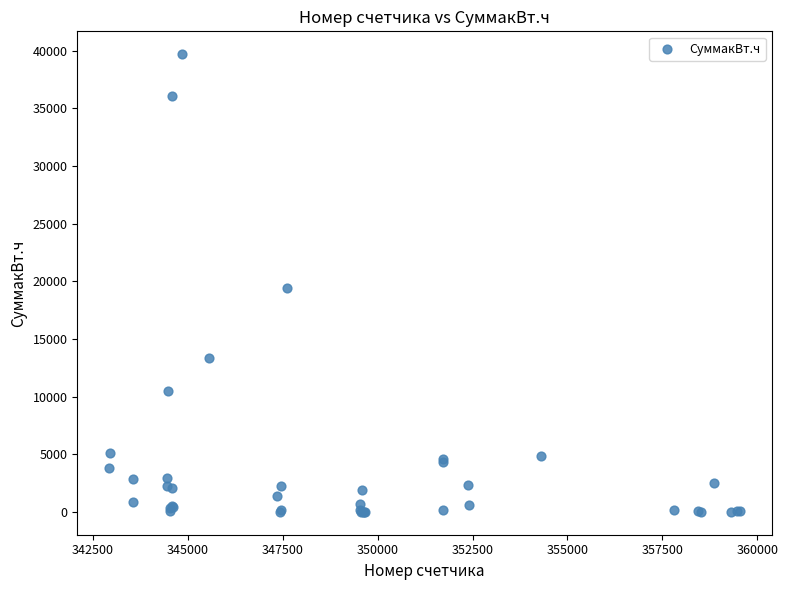

What Y value in the scatter plot is closest to 19842?

19368.0